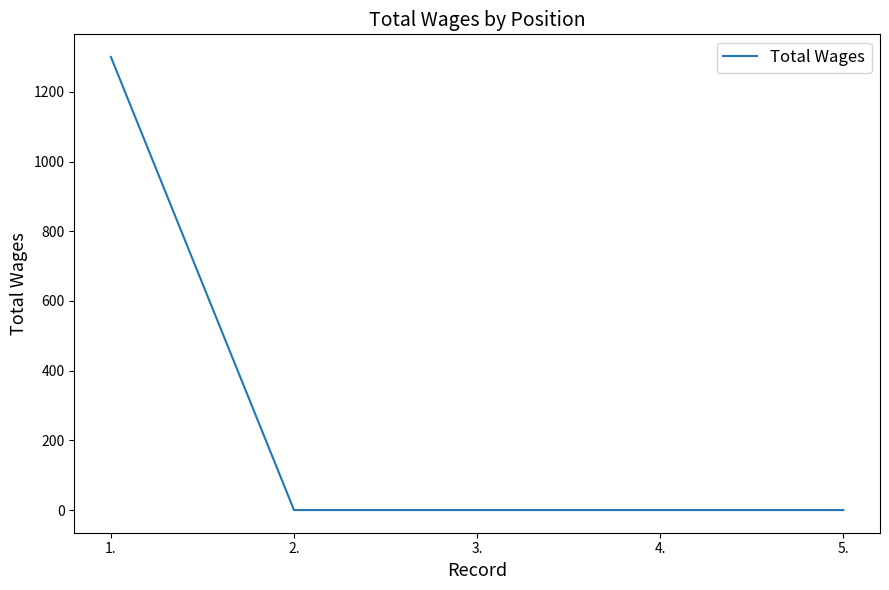

How many values exceed 0?

1